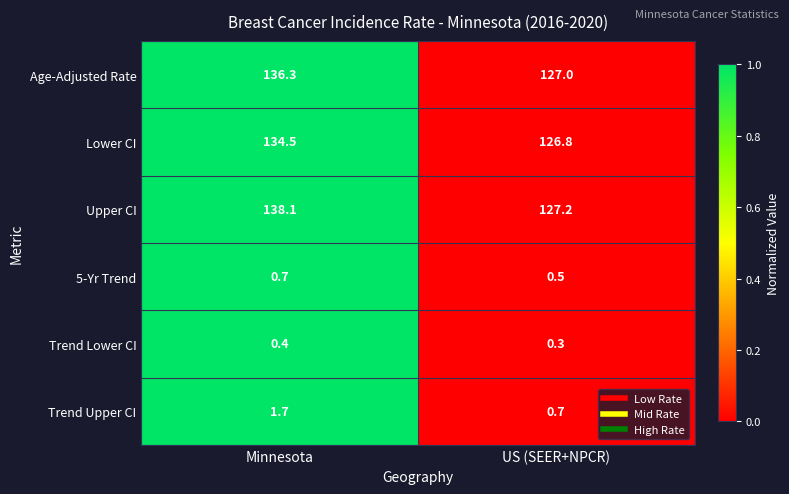

At Minnesota, list the series in order from largest to smallest.

Upper CI, Age-Adjusted Rate, Lower CI, Trend Upper CI, 5-Yr Trend, Trend Lower CI